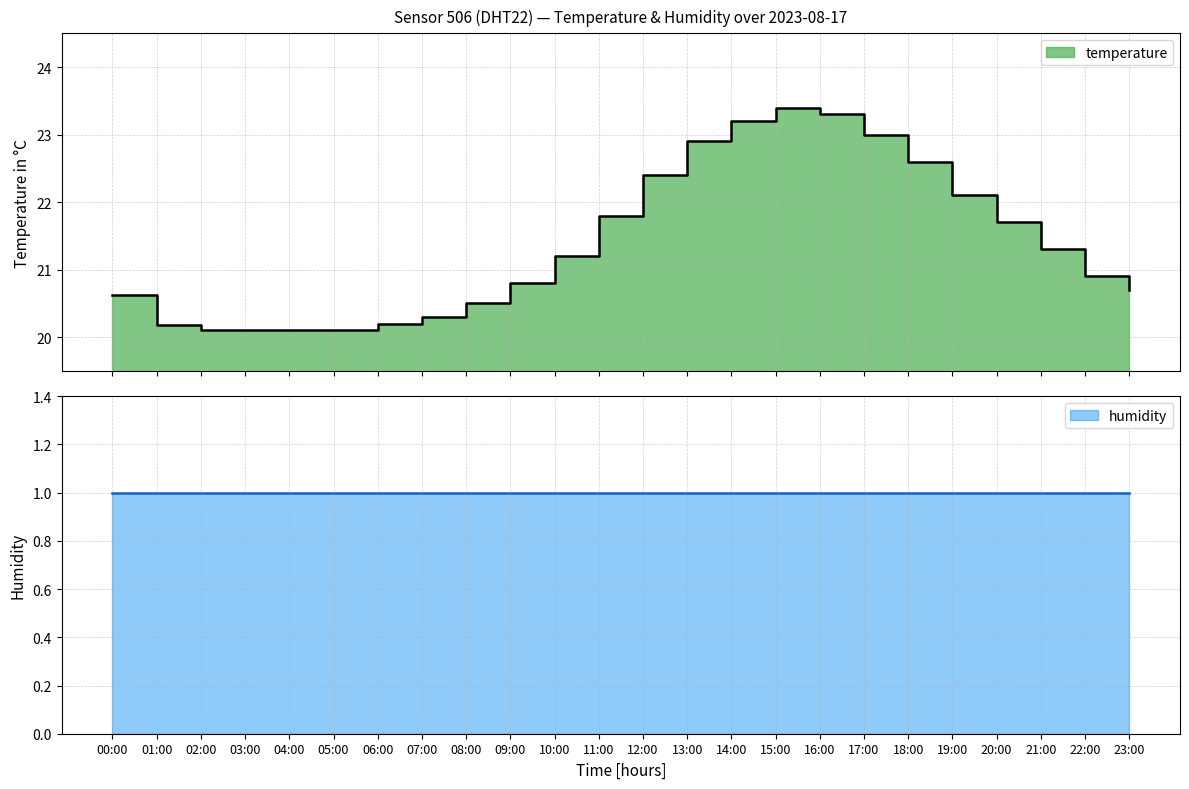

What is the smallest value displayed?

20.1